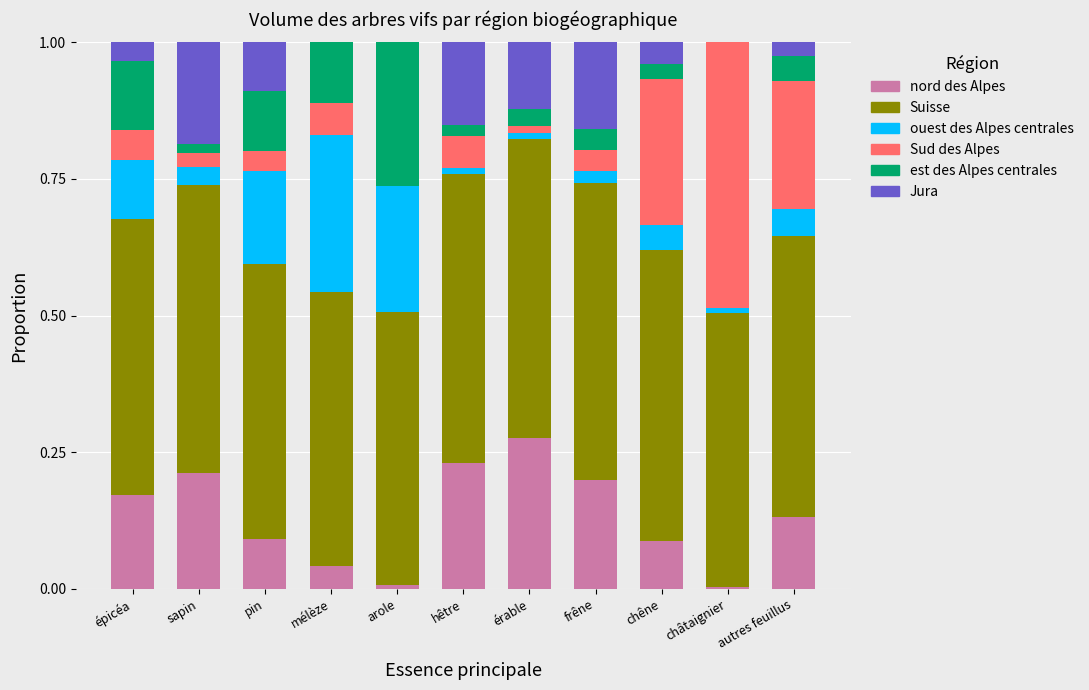

What is the sum of all nord des Alpes values?

1.5